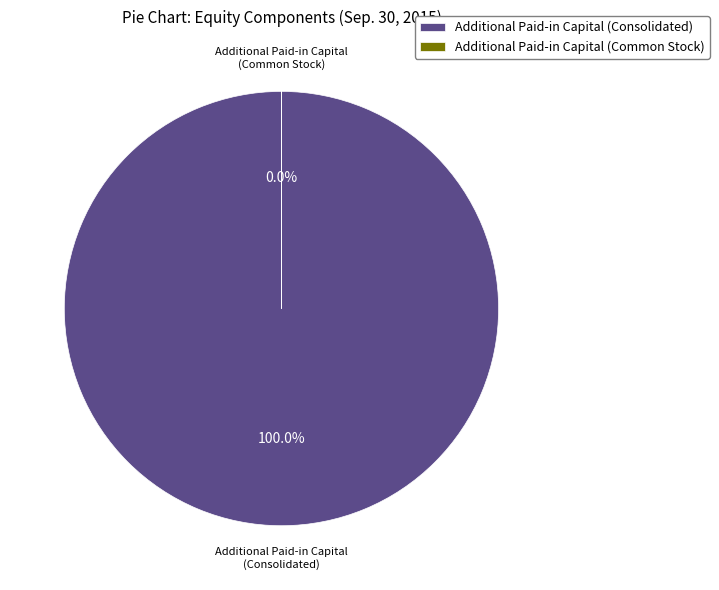

Approximately how many times larger is the value at Additional Paid-in Capital (Consolidated) compared to Additional Paid-in Capital (Common Stock)?

14111.5